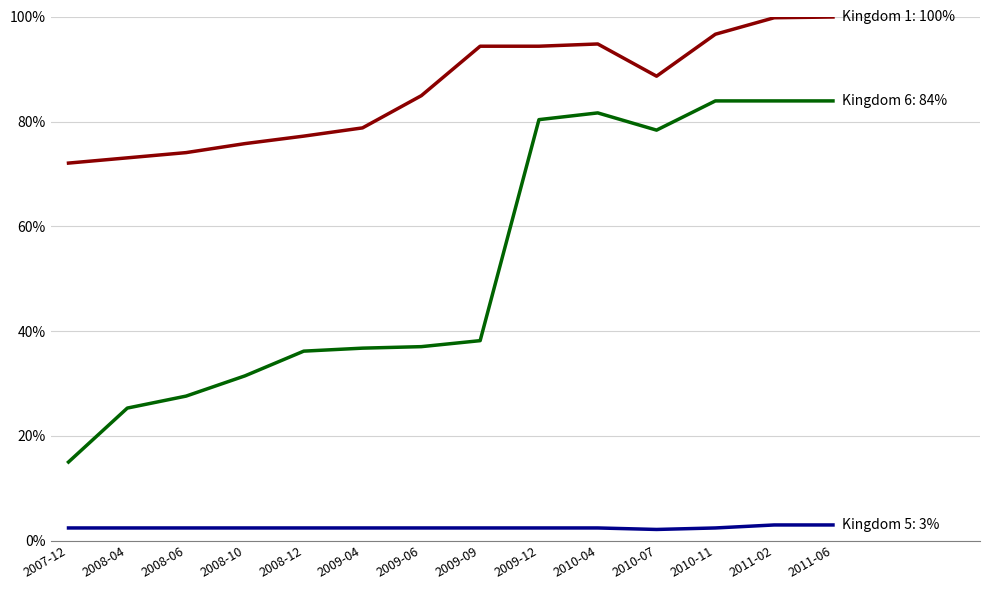

What is the total value across all series at 2008-06?

104.1